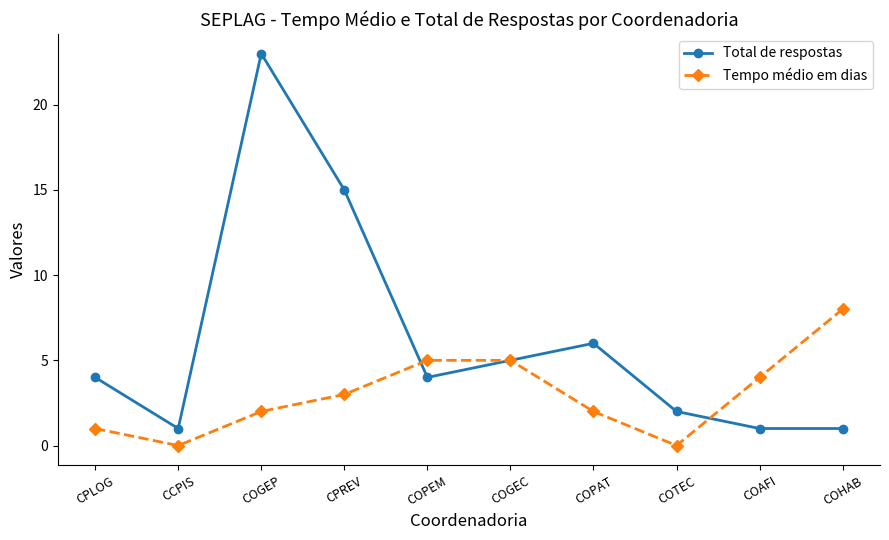

How many distinct data groups are displayed?

2